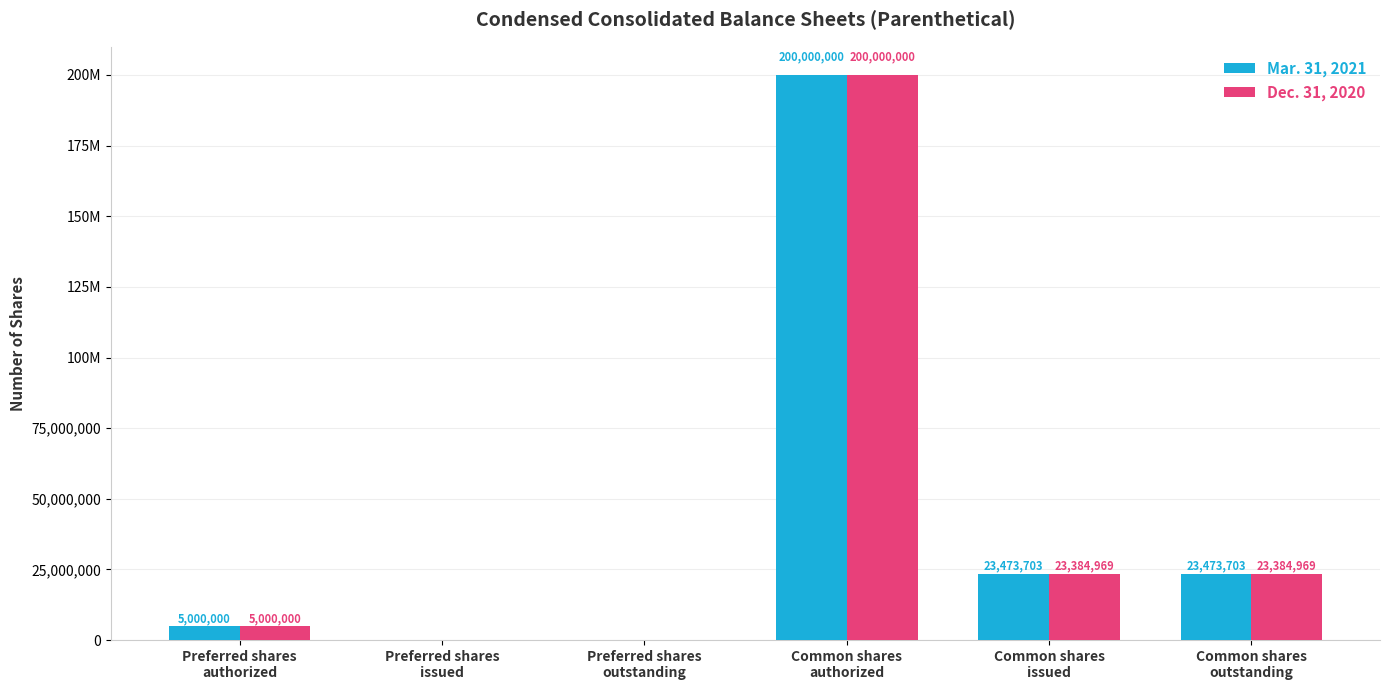

Does the chart contain stacked bars?

No